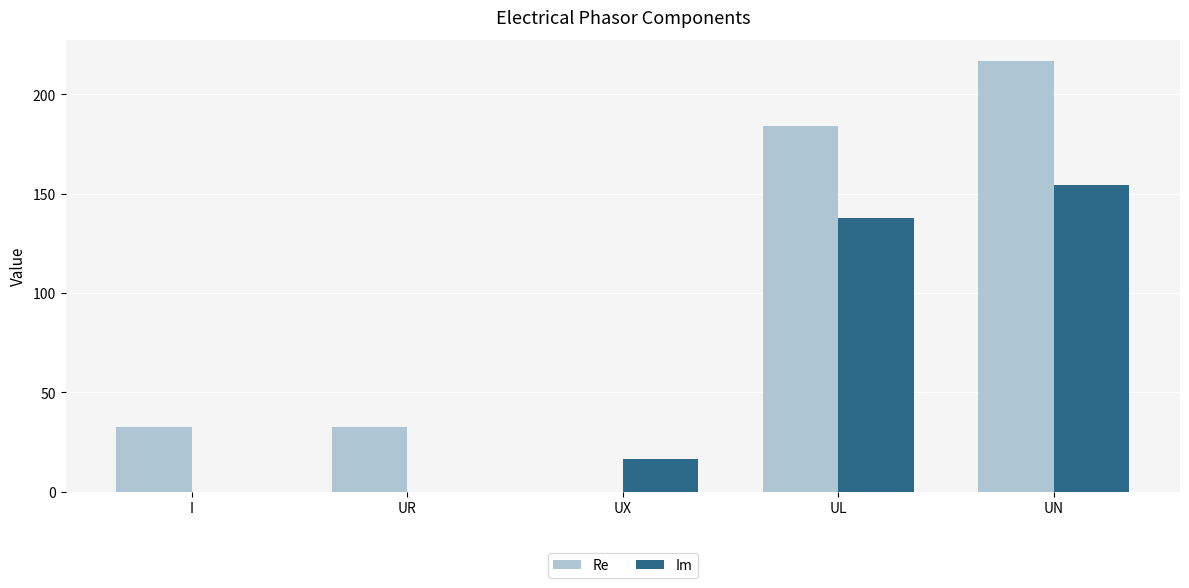

Between UR and UN, which series saw the biggest shift?

Re